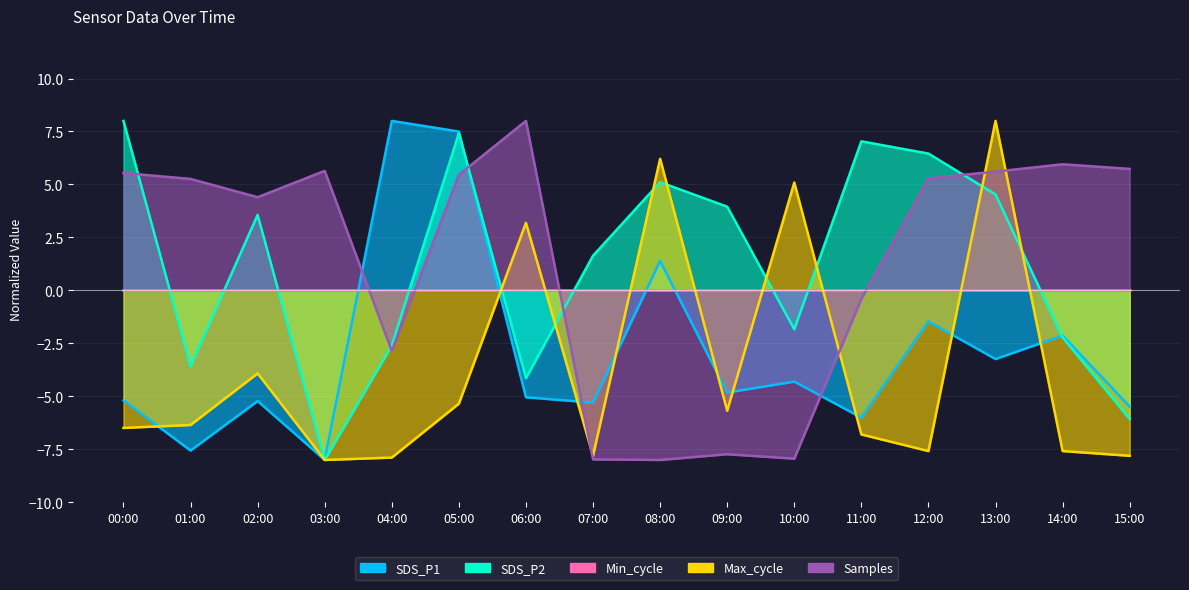

Which category has the lowest value in the SDS_P1 series?

03:00